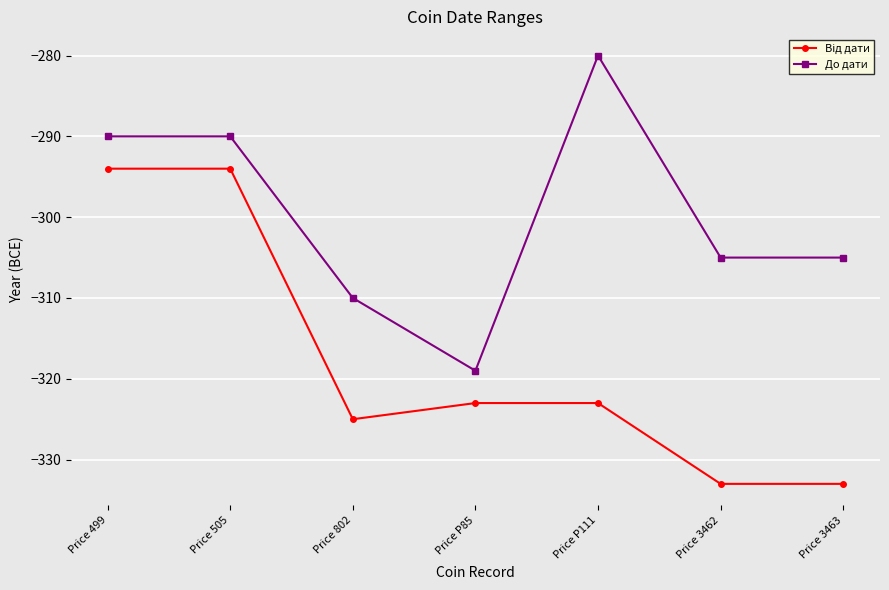

Count the number of categories in the chart.

7